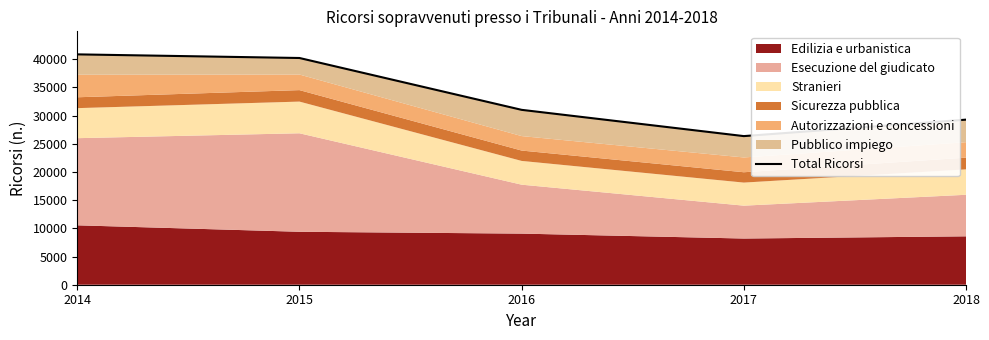

What is the value of the 3rd point from the left?

31013